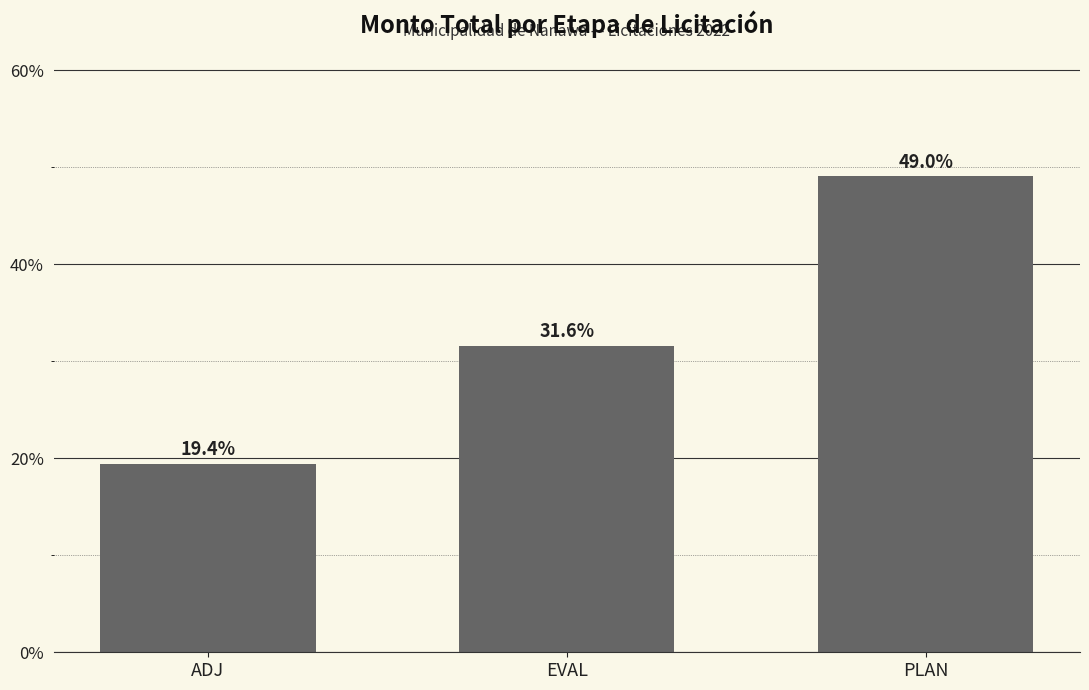

Are the bars horizontal?

No